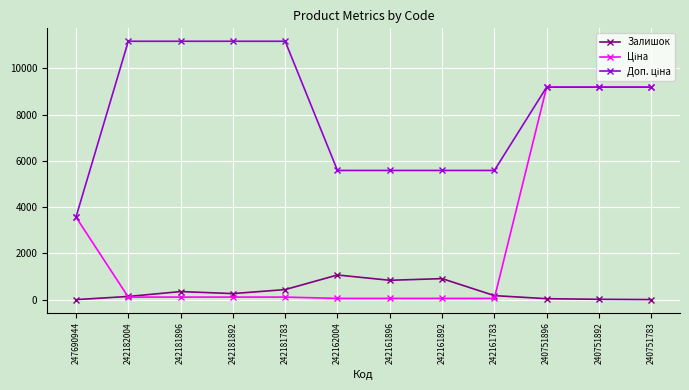

What value does the Залишок series have at 242162004?

1067.0